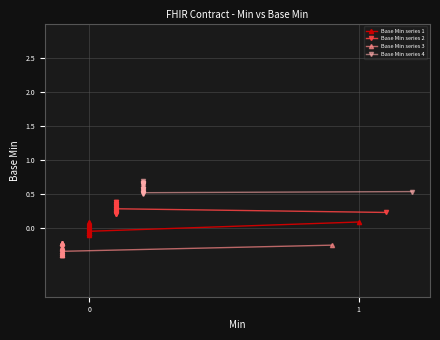

Rank the series by their maximum value, from highest to lowest.

Base Min series 4, Base Min series 2, Base Min series 1, Base Min series 3